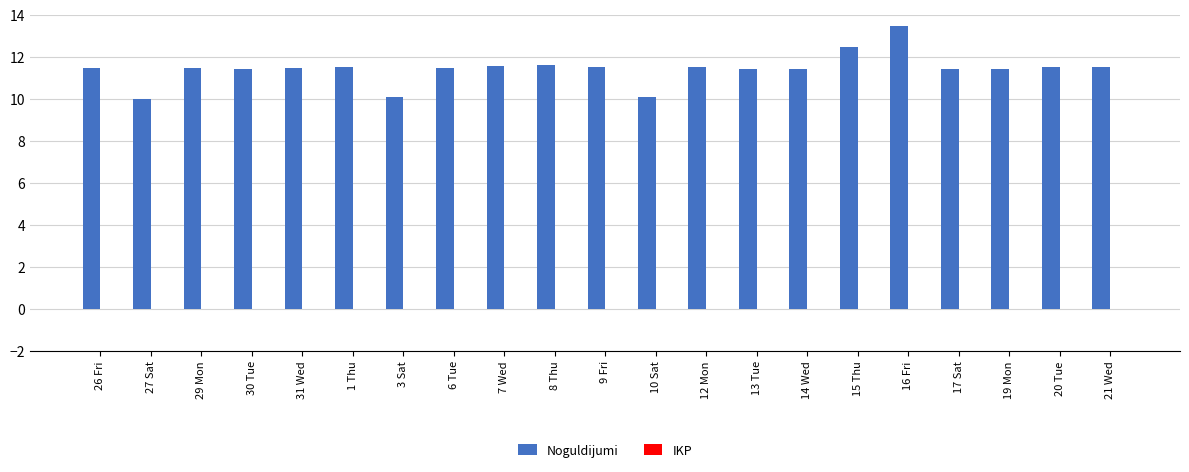

Approximately how many times larger is the value at 31 Wed compared to 27 Sat?

1.2